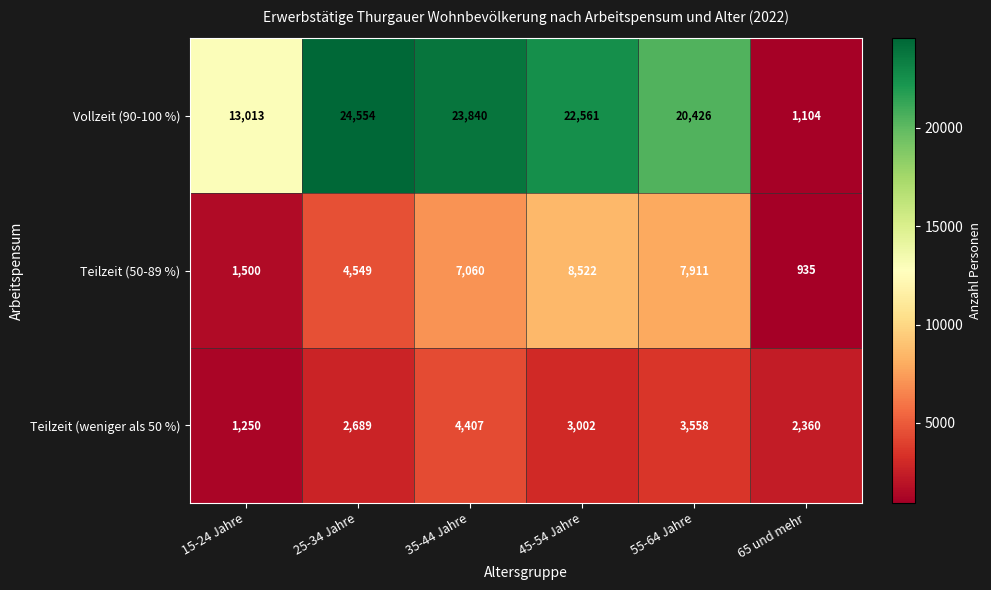

Which category has the lowest value in the Teilzeit (50-89 %) series?

65 und mehr